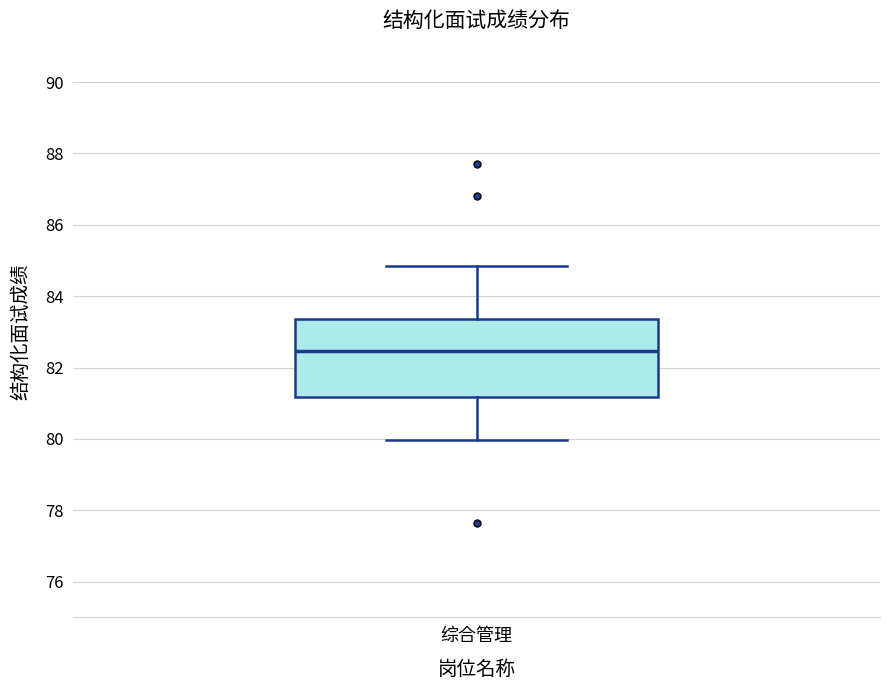

Transcribe this box plot: give where the median line is, the range the box spans, and where the two whiskers end, as read against the y-axis. The values are not printed on the chart, so give them approximately, as read against the axis.

median 82.4, box 81.2 to 83.4, whiskers 80.0 to 84.8